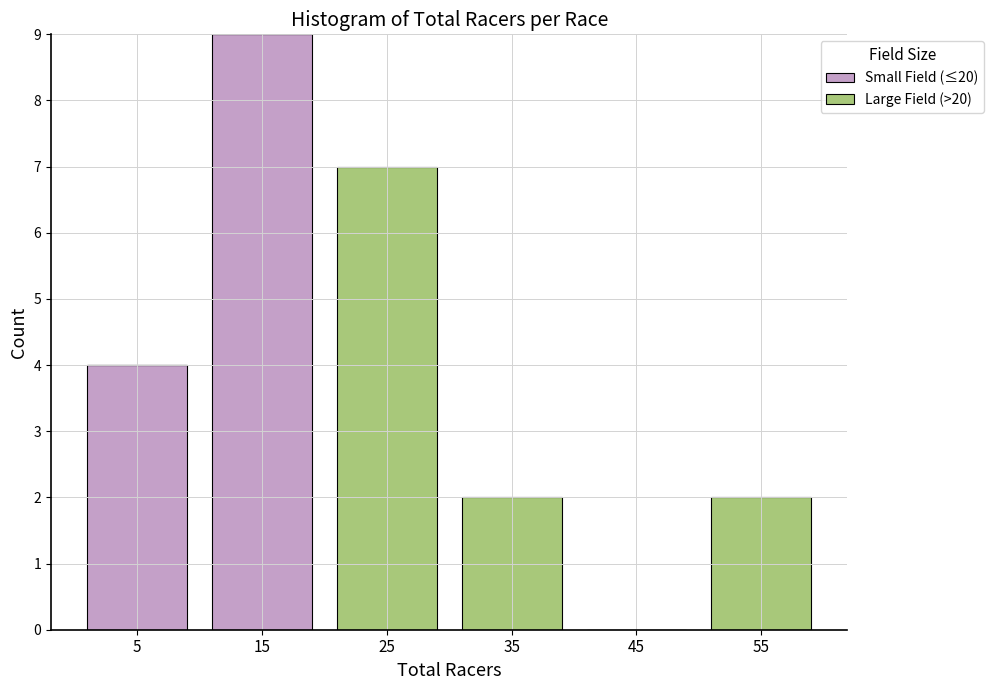

What is the total height of the stacked bar covering 50 to 60 on the x-axis? The values are not printed on the chart, so give them approximately, as read against the axis.

2